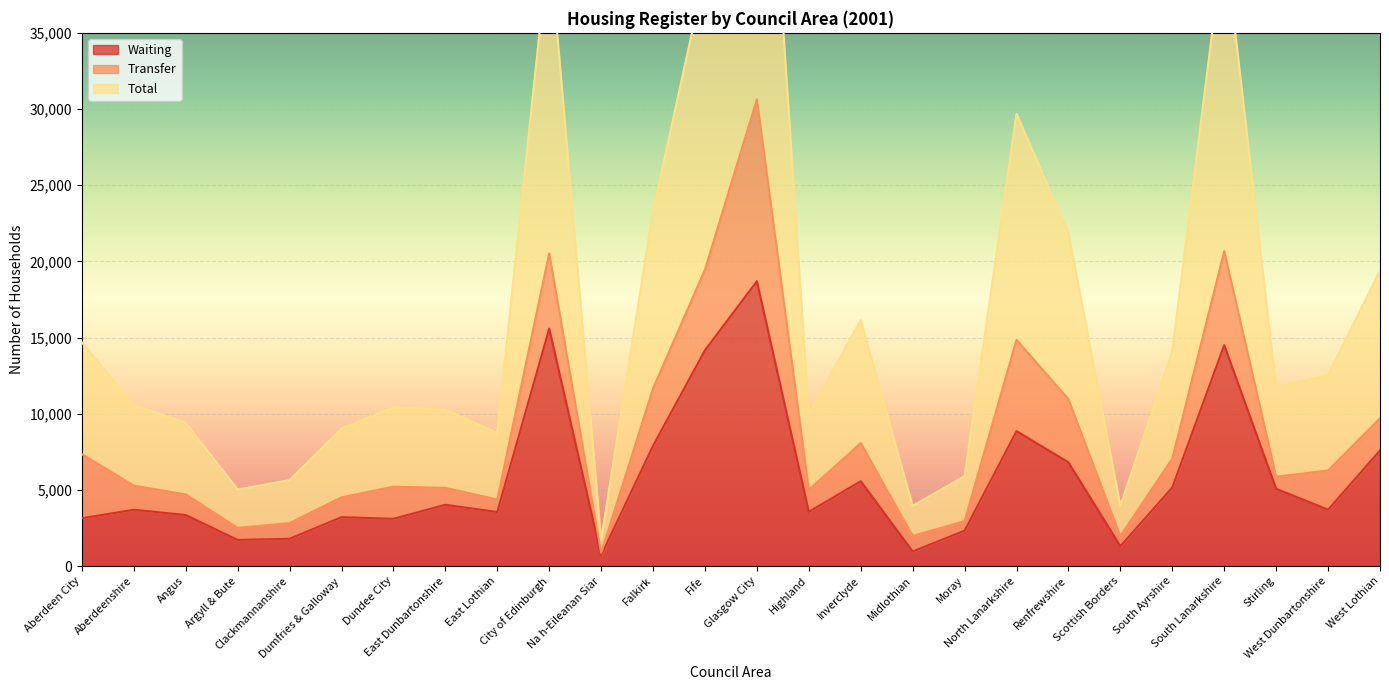

What is the maximum value for Waiting?

18694